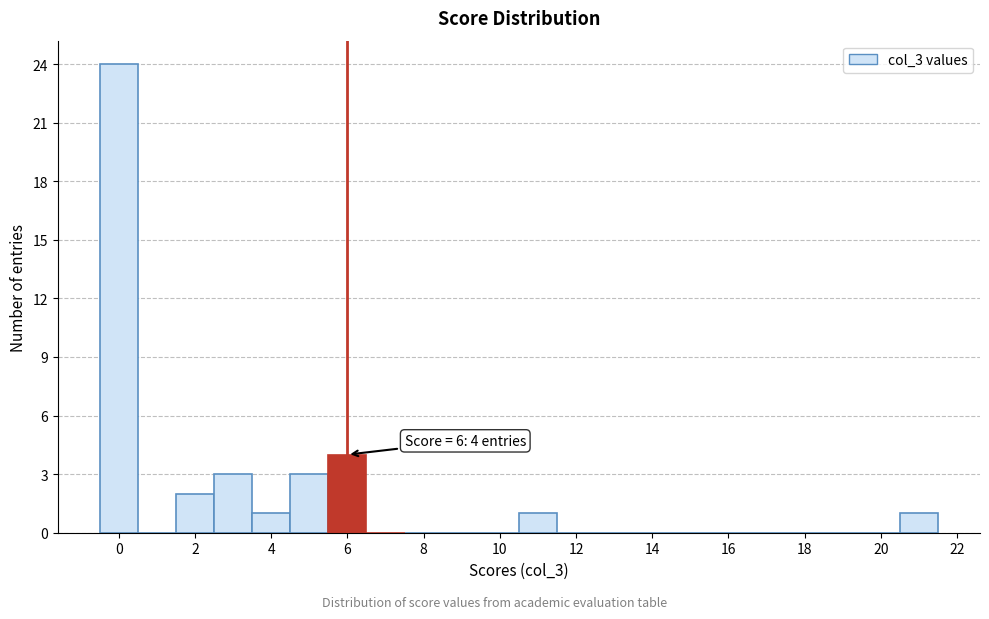

Over which range of the x-axis is the bar tallest?

-0.5 to 0.5